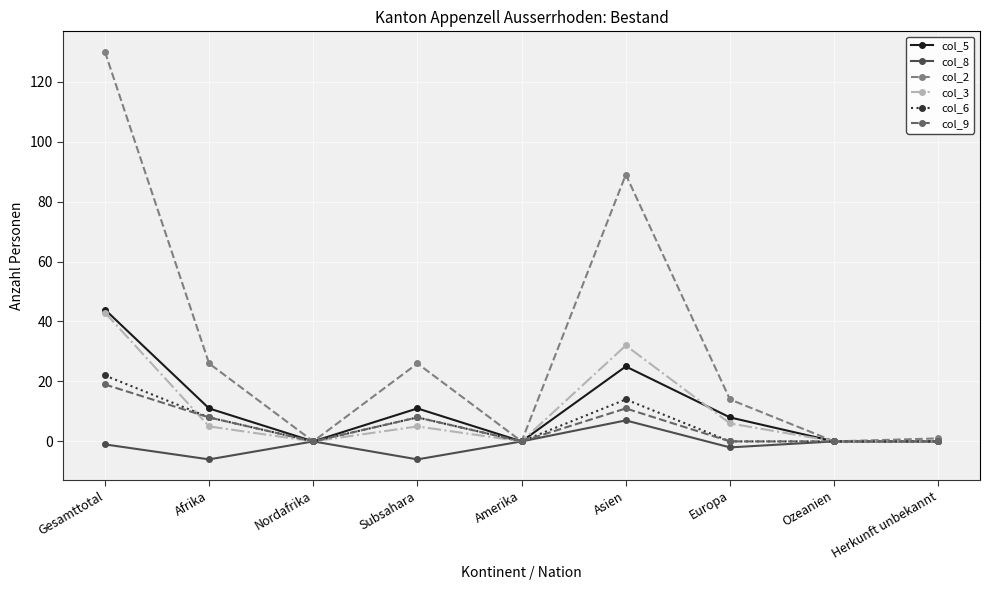

At which category does col_6 reach its first local peak?

Subsahara